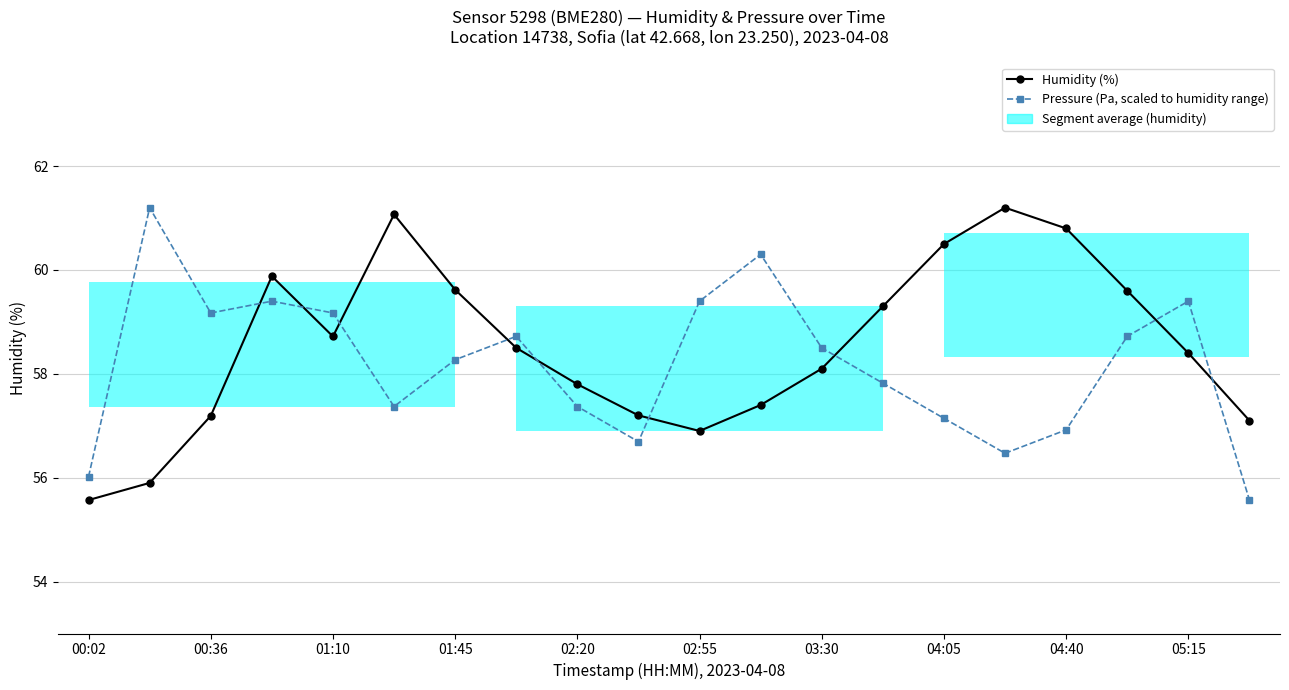

The Humidity (%) series shows 78.6 at 00:02. True or false?

False